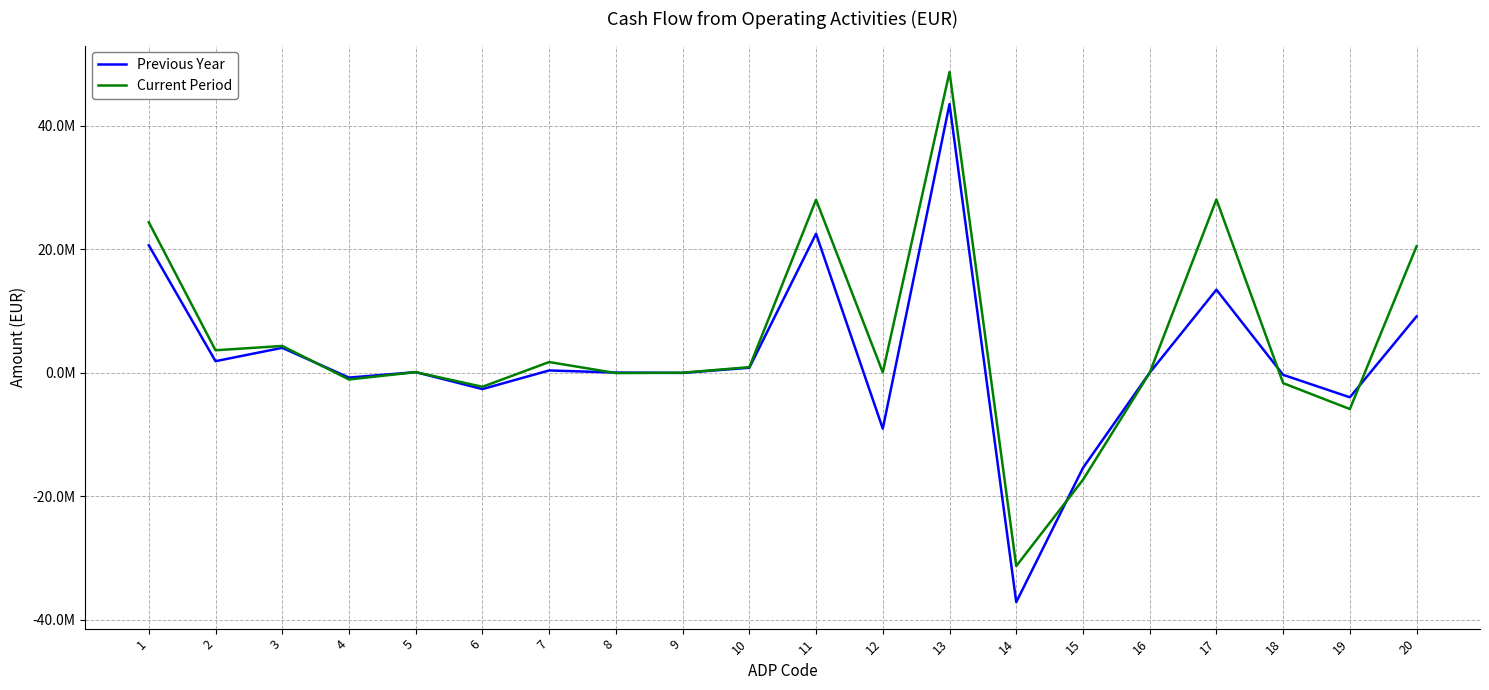

How many interior local valleys does the Previous Year series have?

7